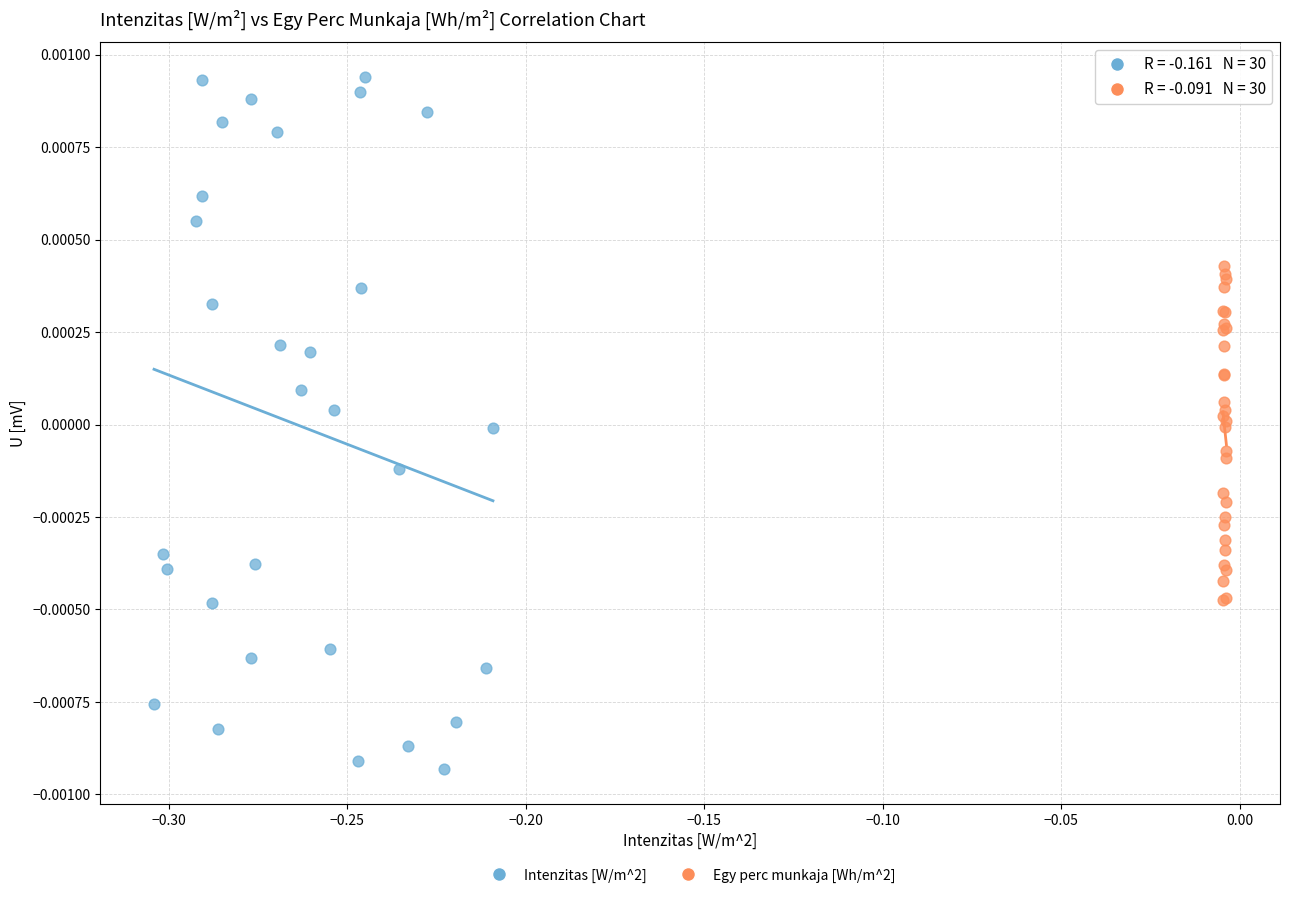

Which series has the widest spread of Y values?

Intenzitas [W/m^2]